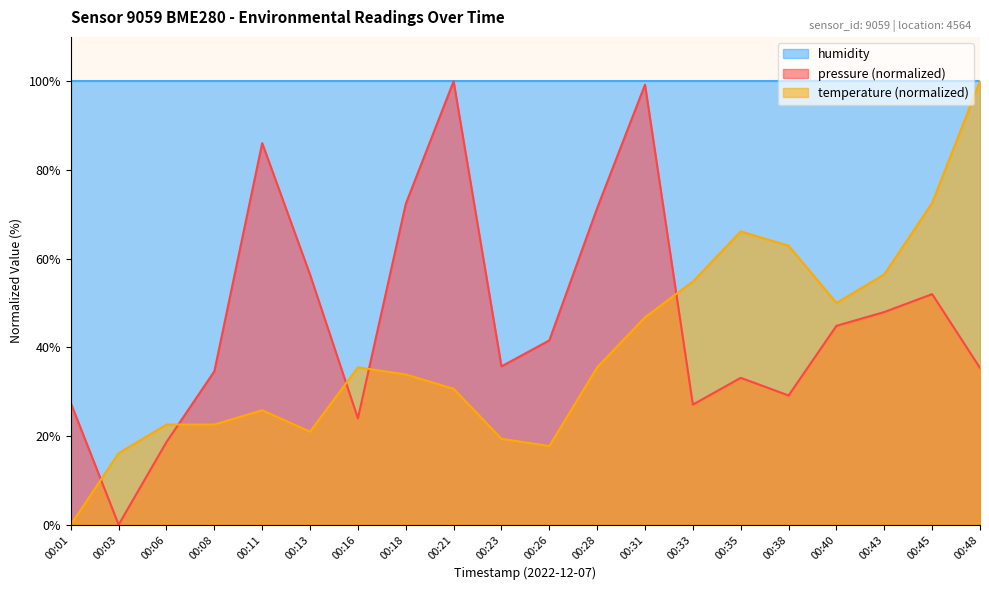

At how many categories does at least one series exceed 65?

20